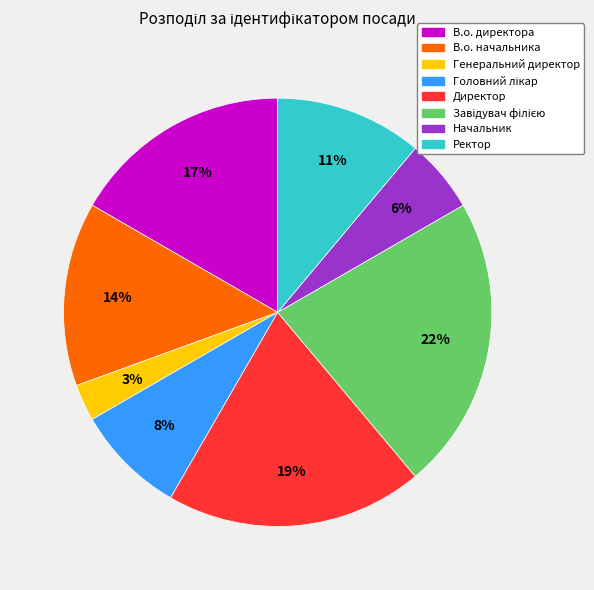

To the nearest percent, what percentage of the pie is В.о. директора?

17%